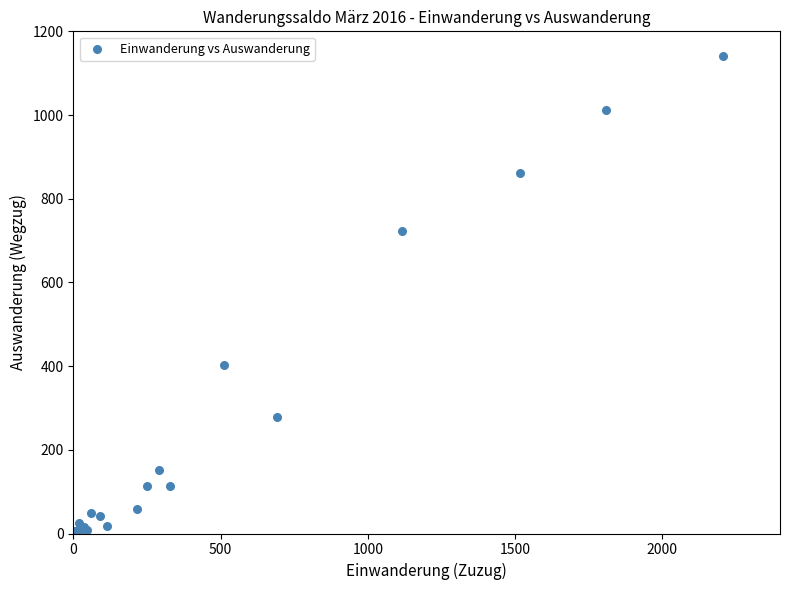

What Y value in the scatter plot is closest to 570?

723